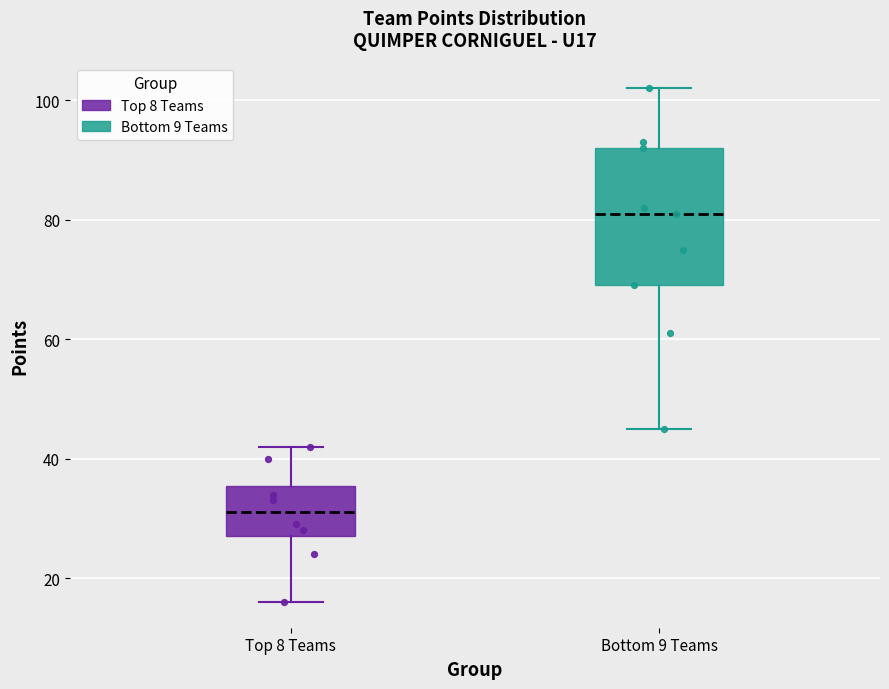

Reading left to right, read every box against the y-axis: the position of its median line, the range the box covers, and the ends of its whiskers. The values are not printed on the chart, so give them approximately, as read against the axis.

Top 8 Teams: median 32, box 28 to 36, whiskers 16 to 42
Bottom 9 Teams: median 82, box 70 to 92, whiskers 46 to 102